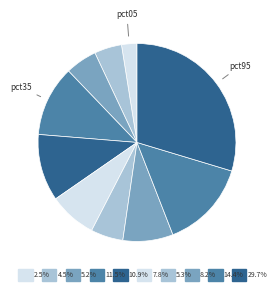

Between pct05 and pct65, which is larger?

pct65